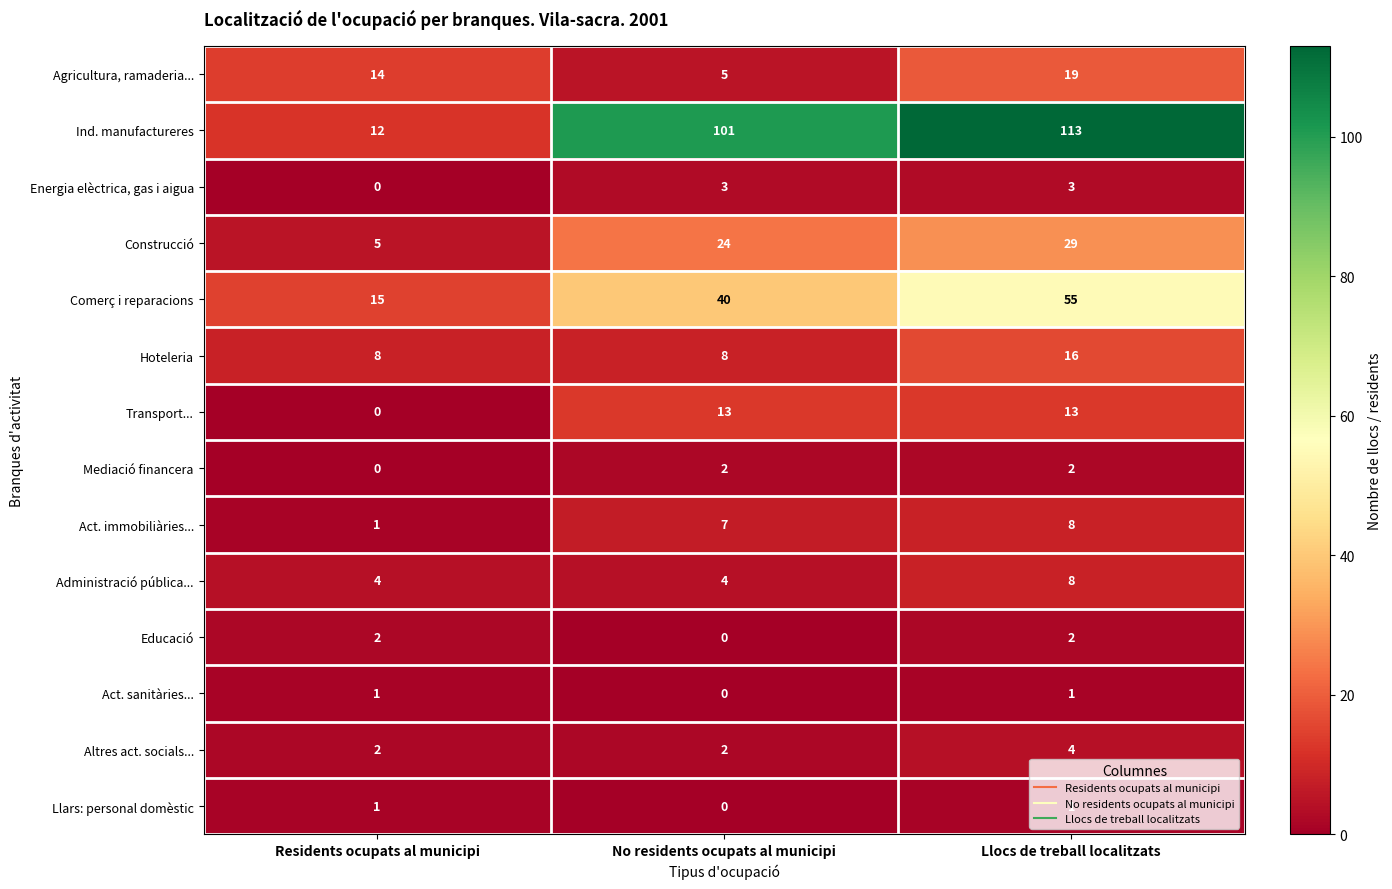

At how many categories does at least one series exceed 64?

2